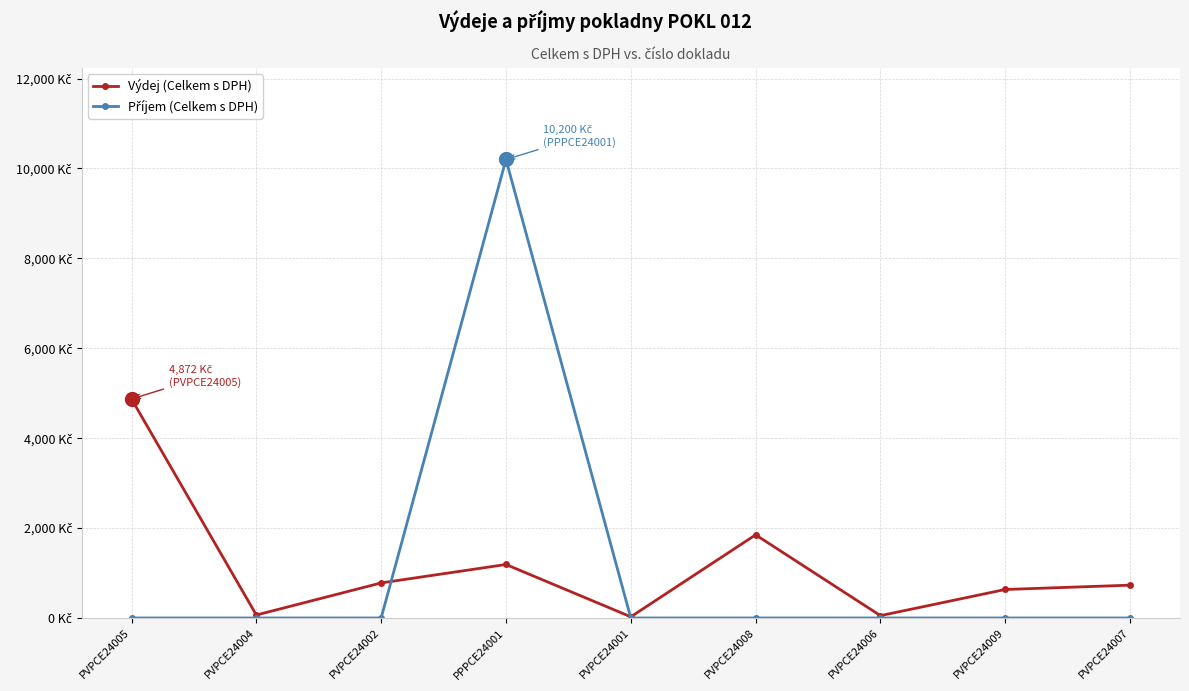

Does the chart have visible grid lines?

Yes